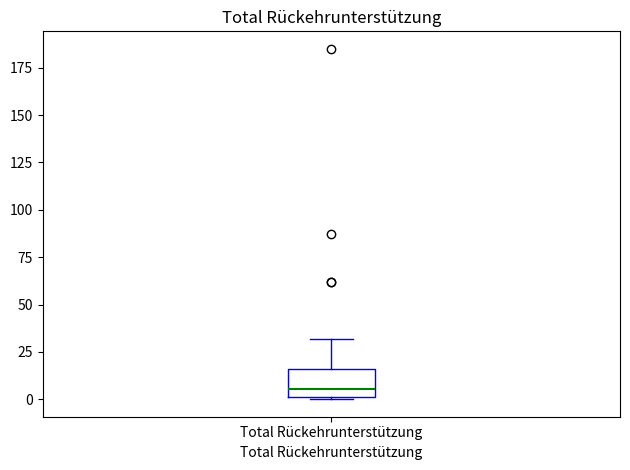

Read this box plot against the y-axis: the position of the median line, the range covered by the box, and the ends of both whiskers. The values are not printed on the chart, so give them approximately, as read against the axis.

median 5, box 0 to 15, whiskers 0 to 30